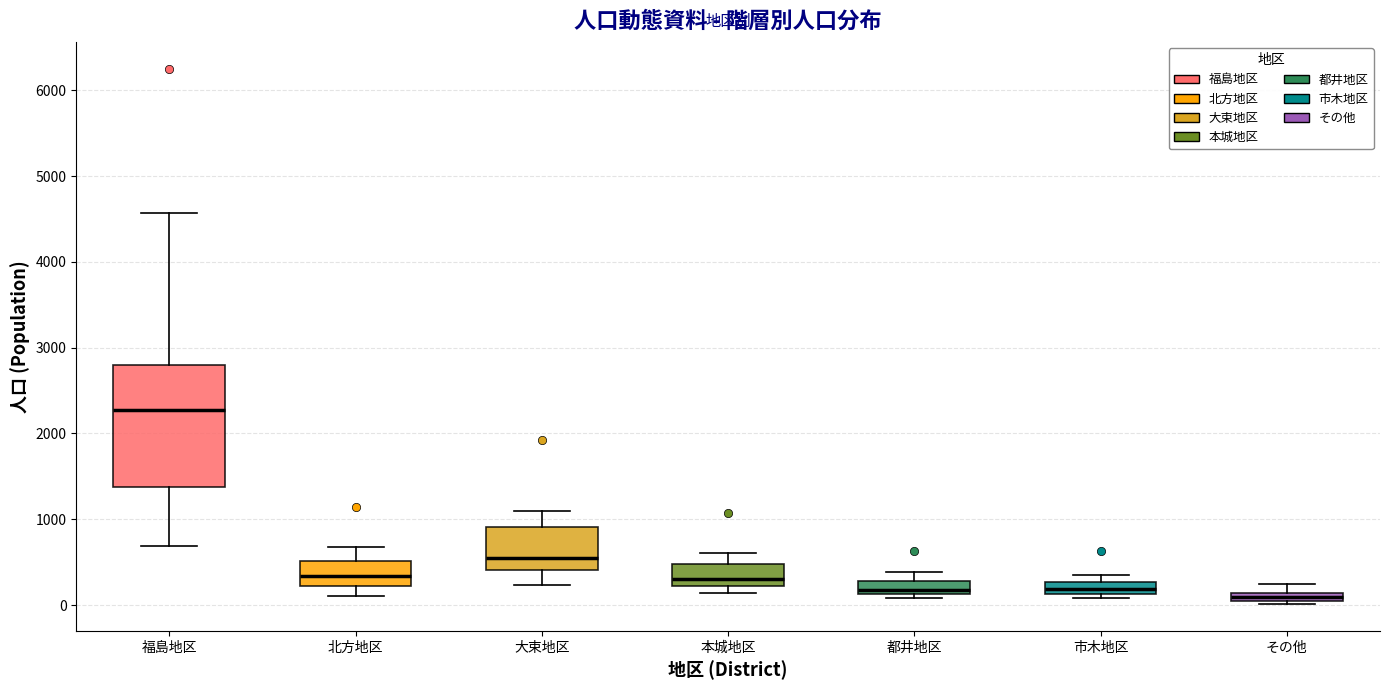

Comparing the boxes themselves (not the whiskers), which one is the tallest?

福島地区